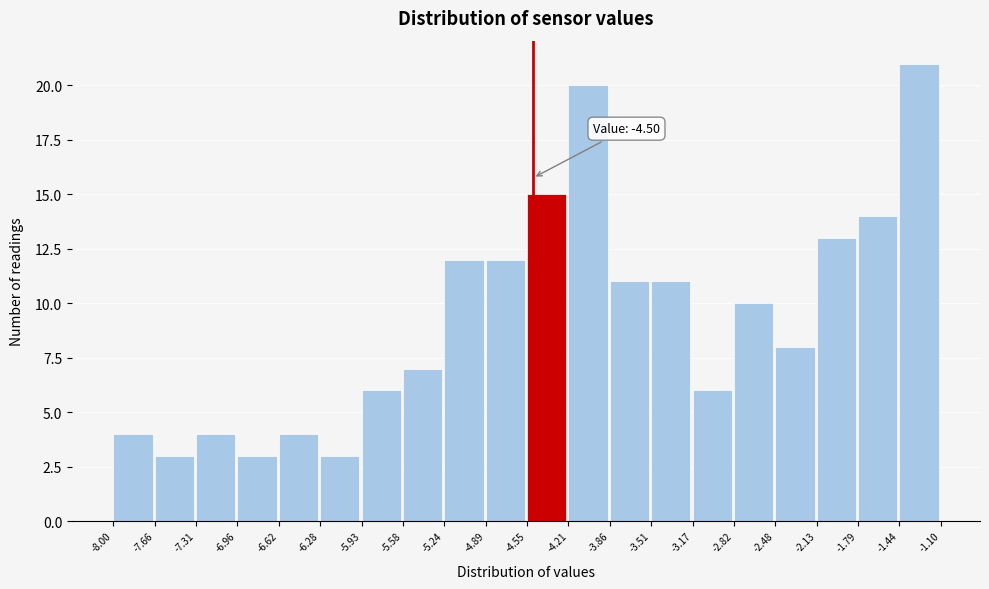

Which range on the x-axis has the tallest bar?

-1.44 to -1.10